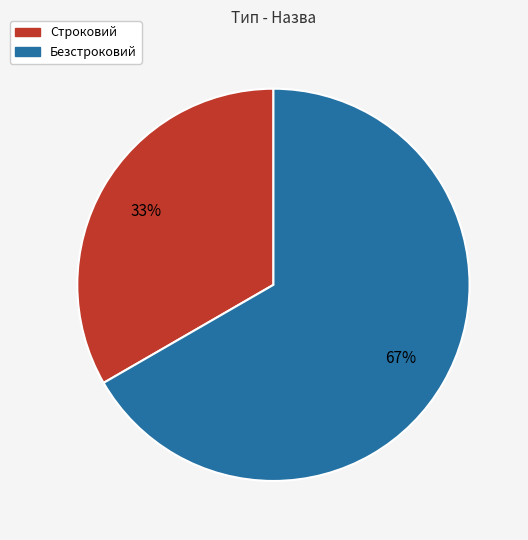

How many segments does this pie chart have?

2